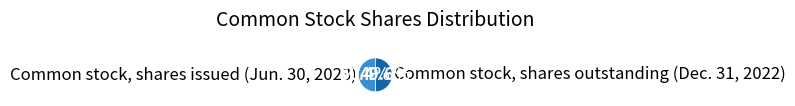

The Common stock, shares outstanding (Dec. 31, 2022) slice represents 50% of the pie. True or false?

True